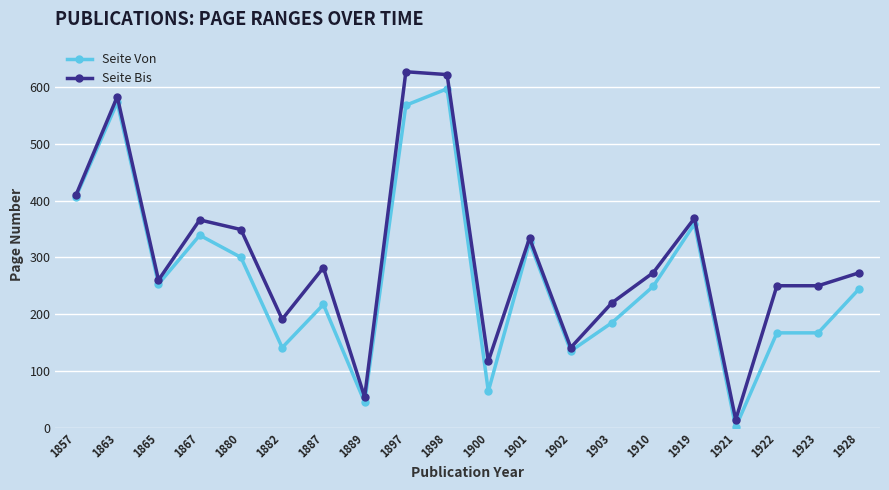

Reading left to right, extract all data points from this chart.

Seite Von: 407	573	253	339	300	141	217	45	568	597	64	327	135	185	249	359	1	167	167	245
Seite Bis: 410	583	260	366	349	191	282	54	627	622	117	334	141	220	273	369	14	250	250	273